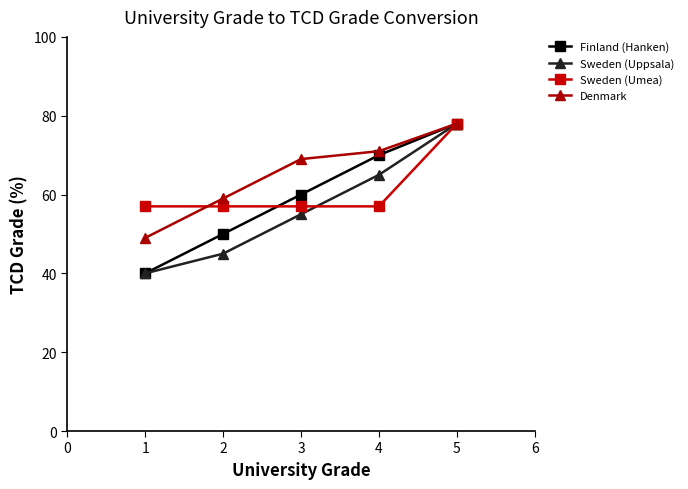

Which series has the largest total across all categories?

Denmark